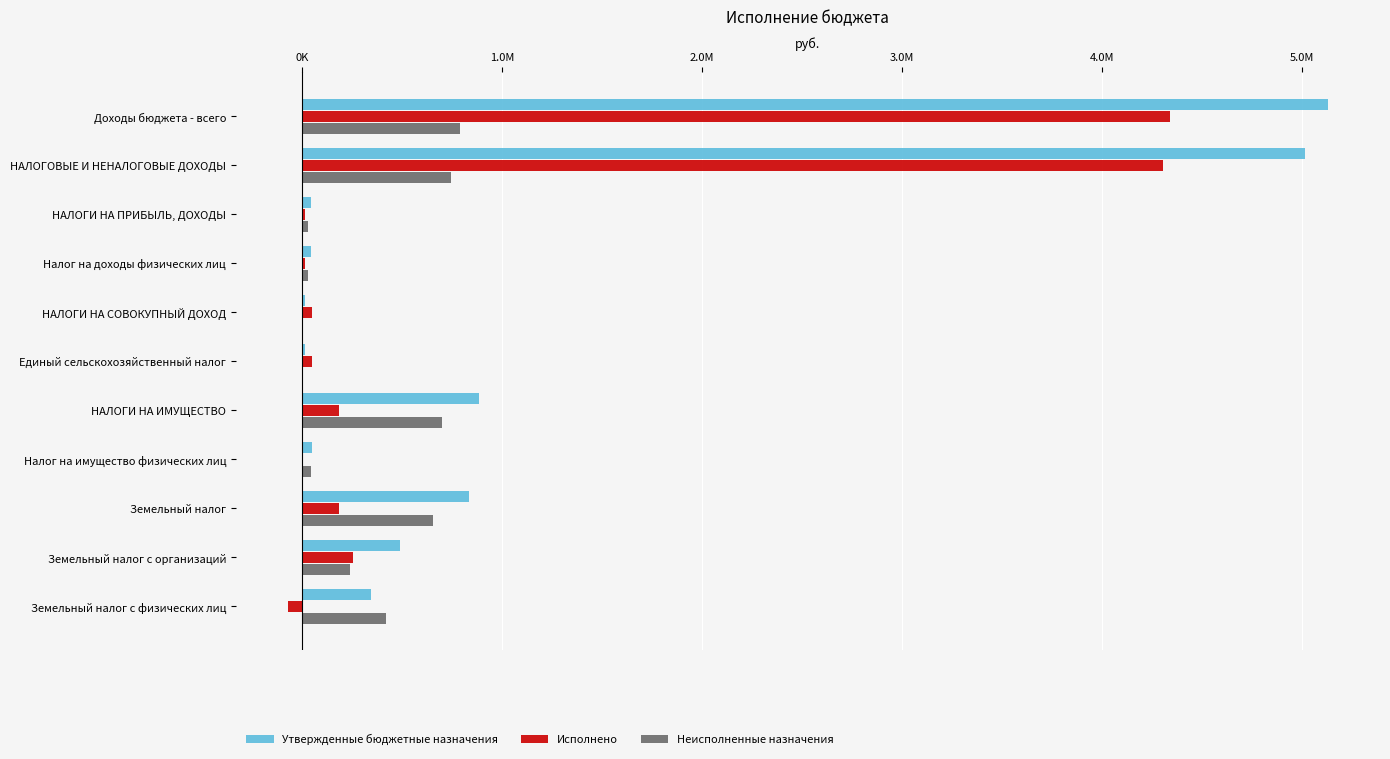

What are all the series names shown in the legend?

Утвержденные бюджетные назначения, Исполнено, Неисполненные назначения